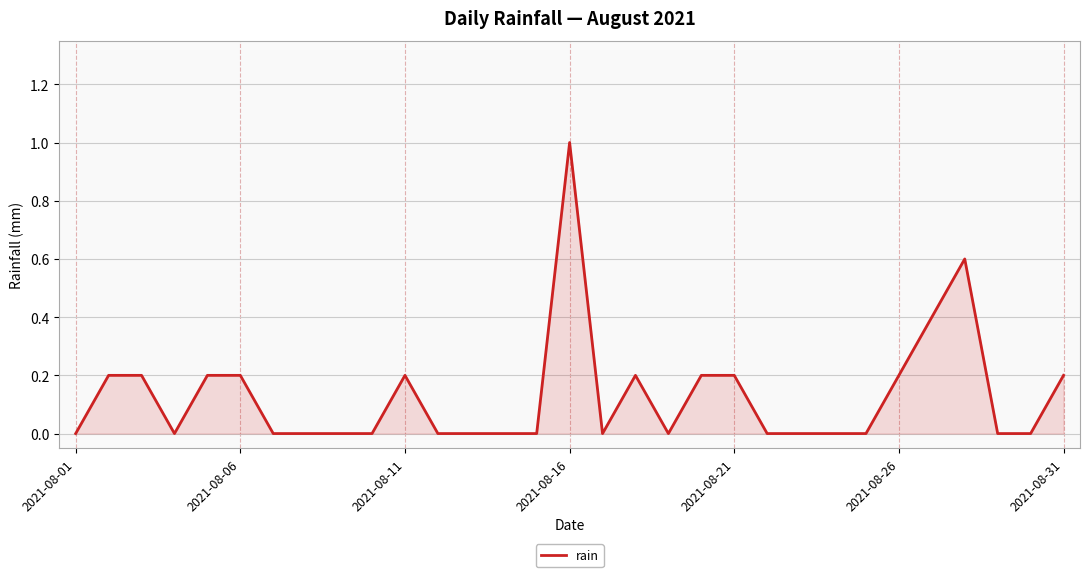

Does the chart have visible grid lines?

Yes